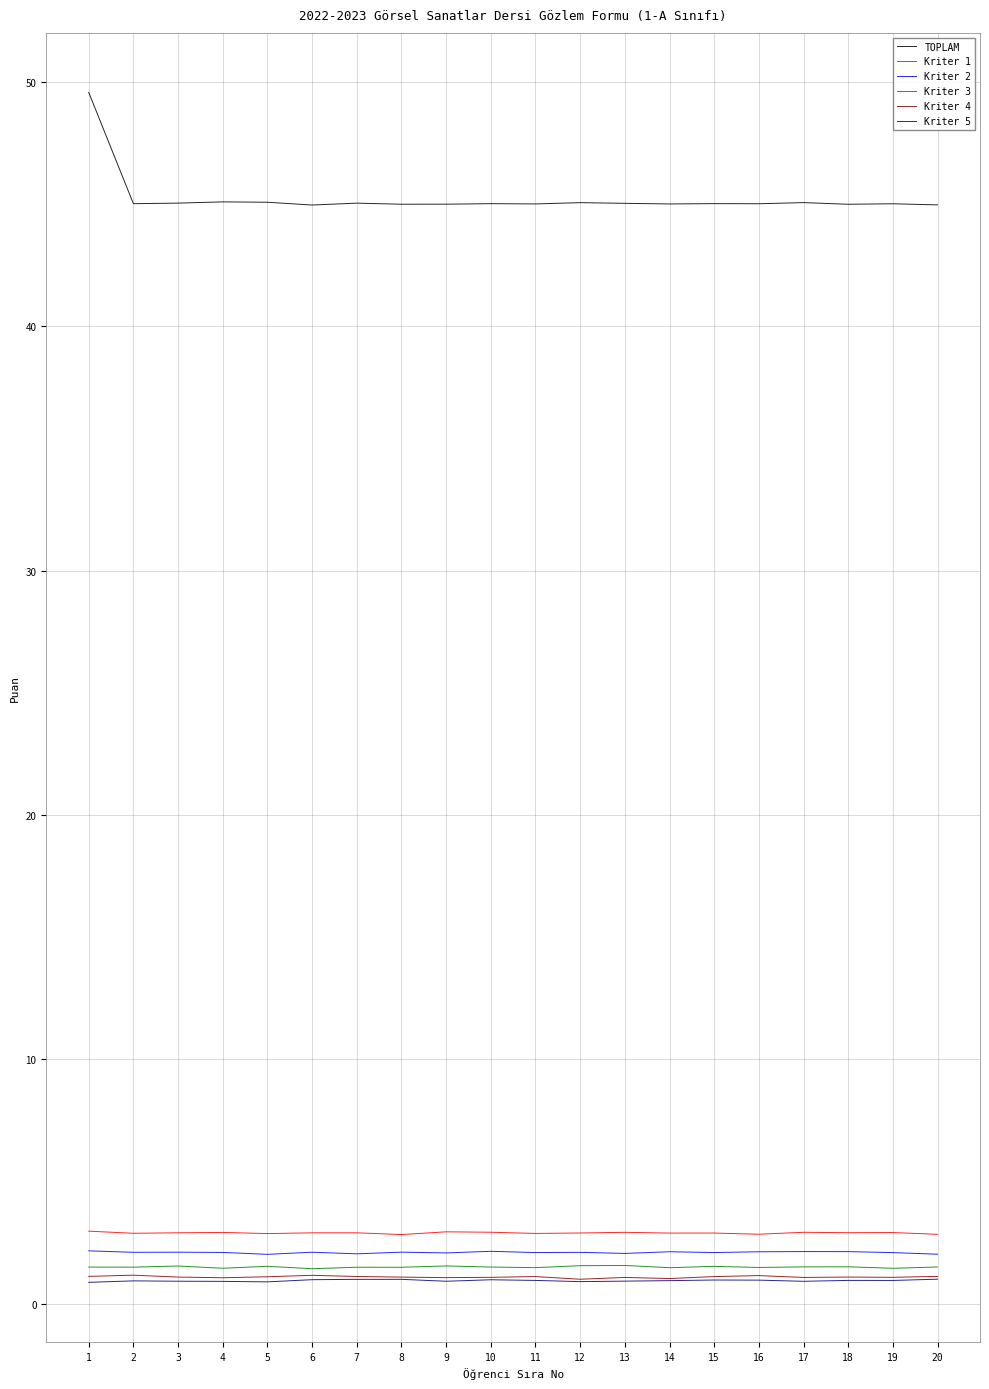

What is the greatest value displayed?

49.6